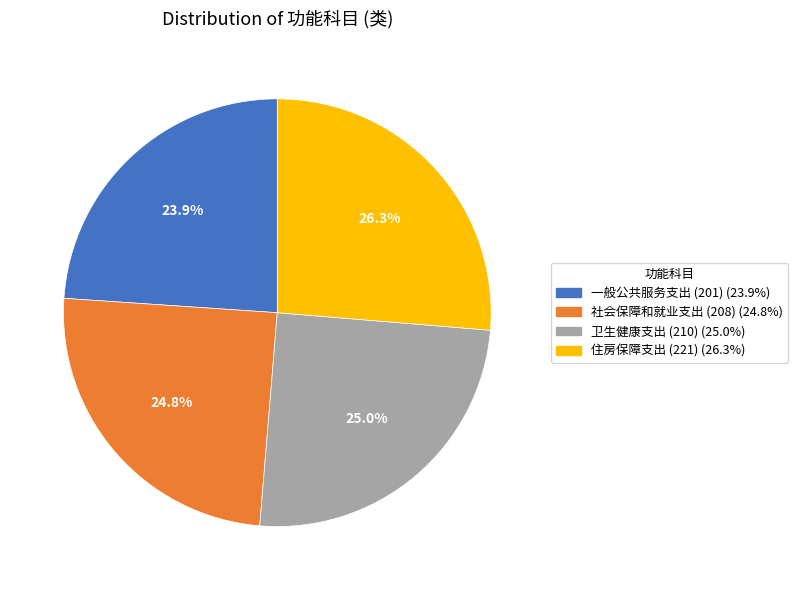

Is it true that 社会保障和就业支出 is 25% of the pie?

True